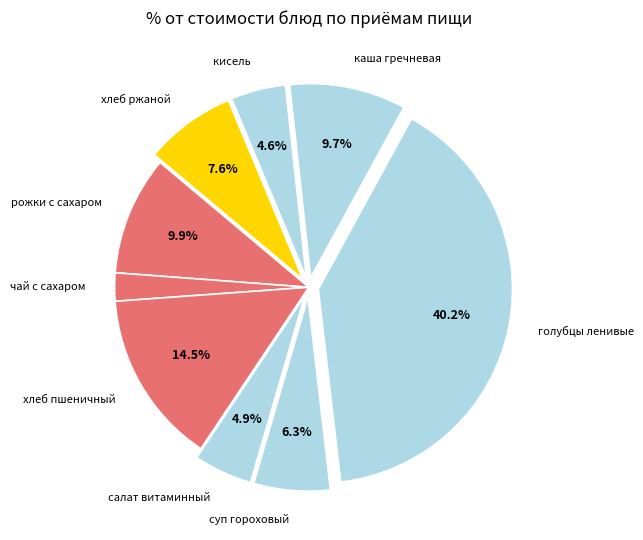

Between хлеб ржаной and рожки с сахаром, which is larger?

рожки с сахаром